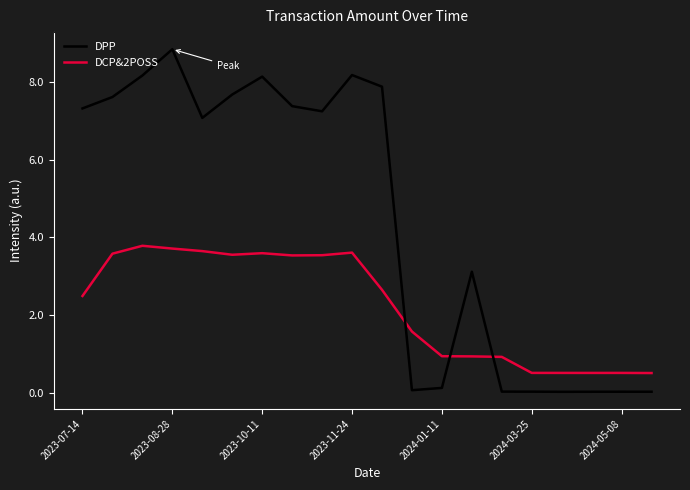

At how many categories does at least one series exceed 0?

20